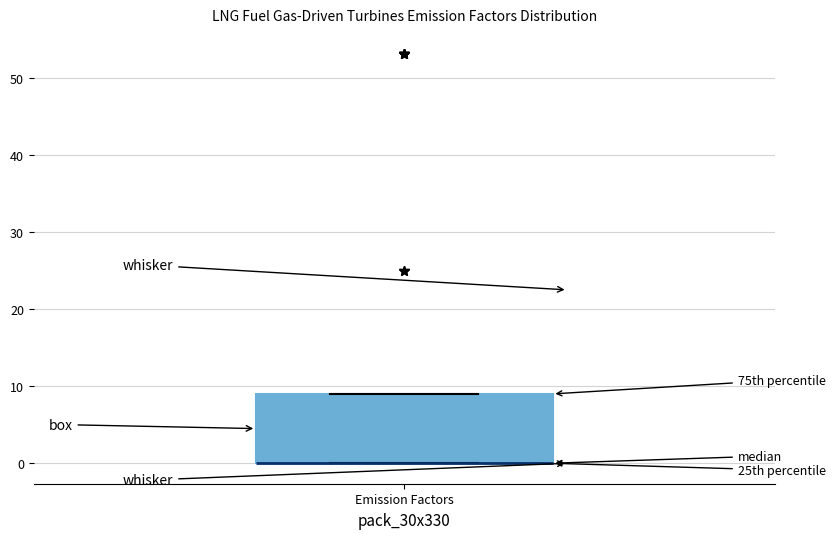

Read this box plot against the y-axis: the position of the median line, the range covered by the box, and the ends of both whiskers. The values are not printed on the chart, so give them approximately, as read against the axis.

median 0 (drawn on the box's lower edge), box 0 to 9, whiskers 0 to 9